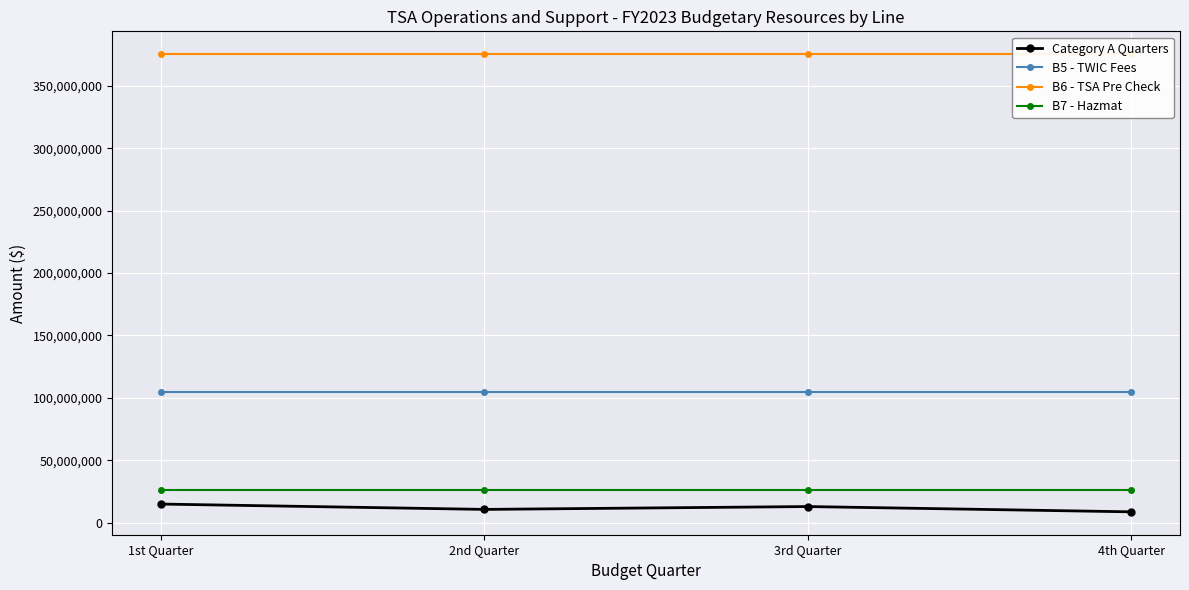

What is the difference between the maximum and minimum values in the Category A Quarters series?

6239149